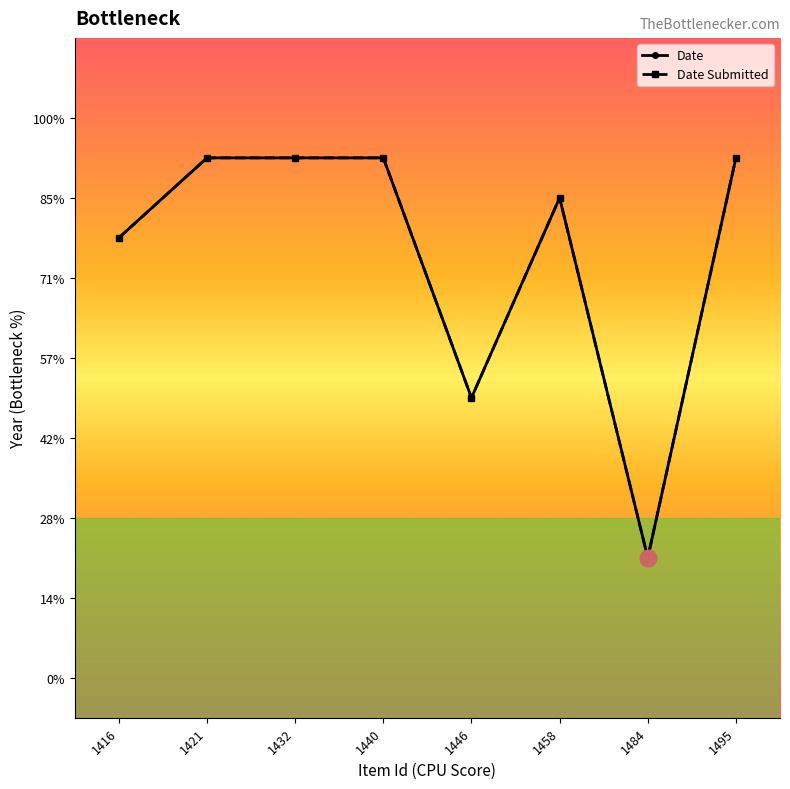

Rank the series at 1495 from highest to lowest value.

Date, Date Submitted